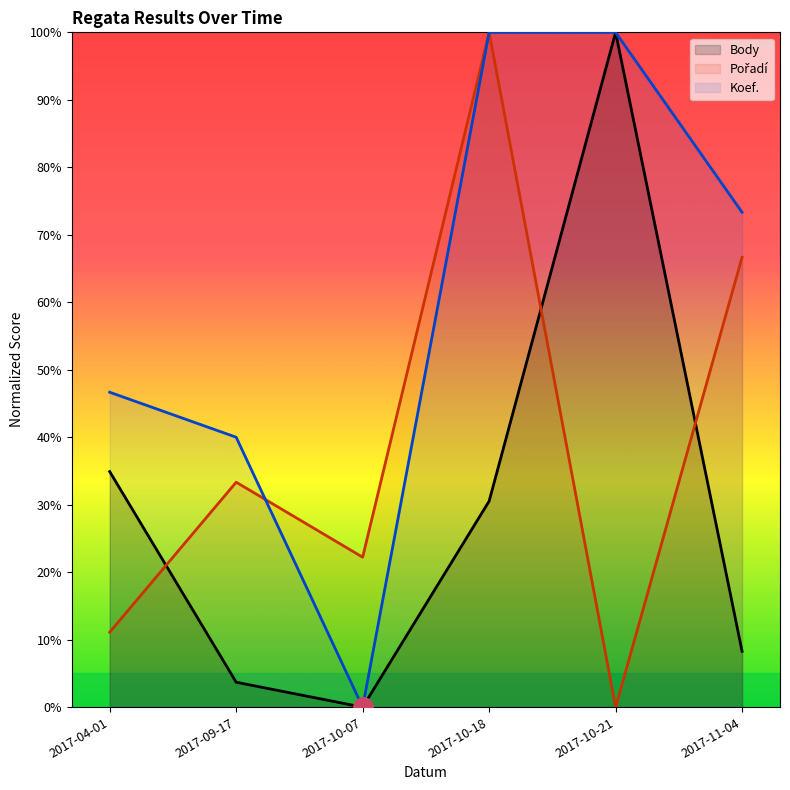

How many distinct data groups are displayed?

3